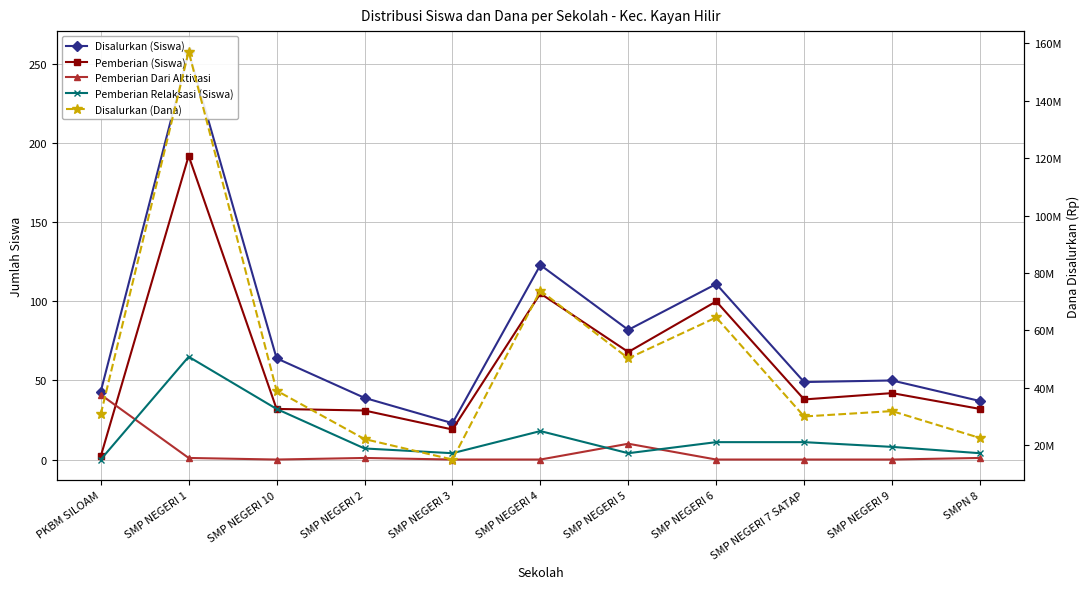

Which series has the largest range (max minus min)?

Disalurkan (Dana)